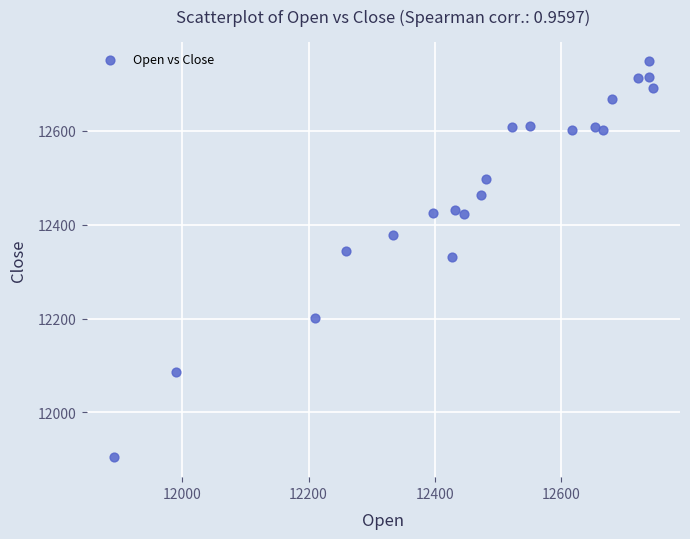

What is the range of X values (max minus min)?

855